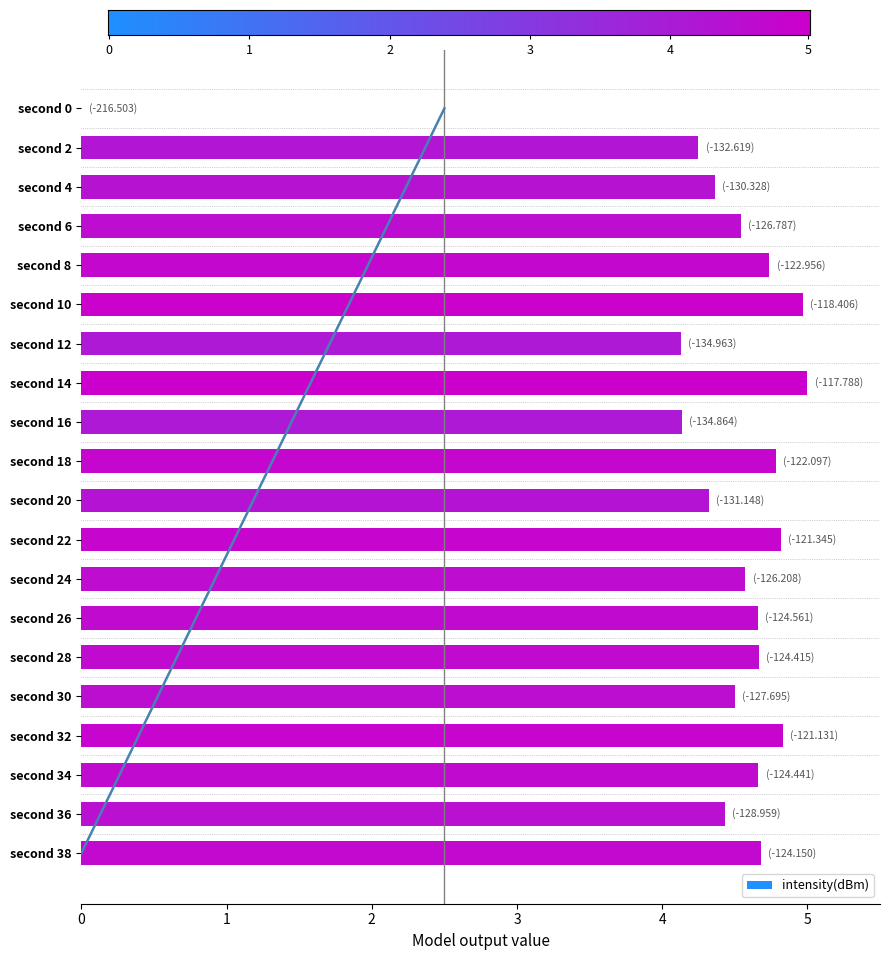

Reading left to right, extract all data points from this chart.

0.0	4.2	4.4	4.5	4.7	5.0	4.1	5.0	4.1	4.8	4.3	4.8	4.6	4.7	4.7	4.5	4.8	4.7	4.4	4.7